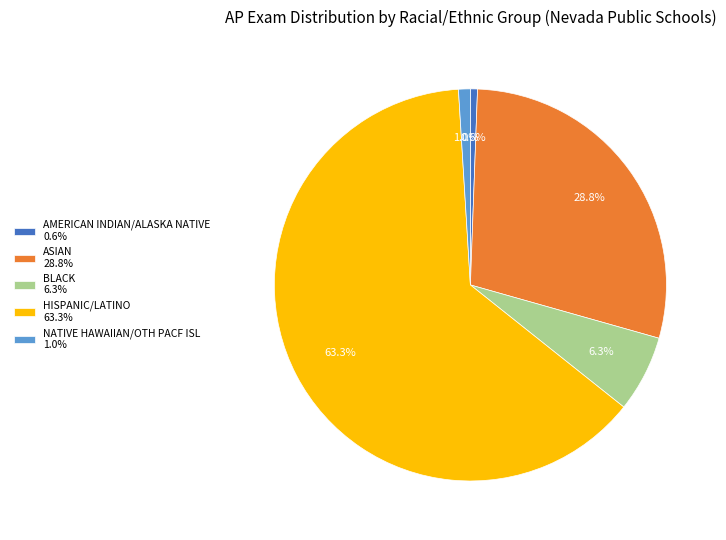

To the nearest percent, what is the combined percentage of AMERICAN INDIAN/ALASKA NATIVE and ASIAN?

29%